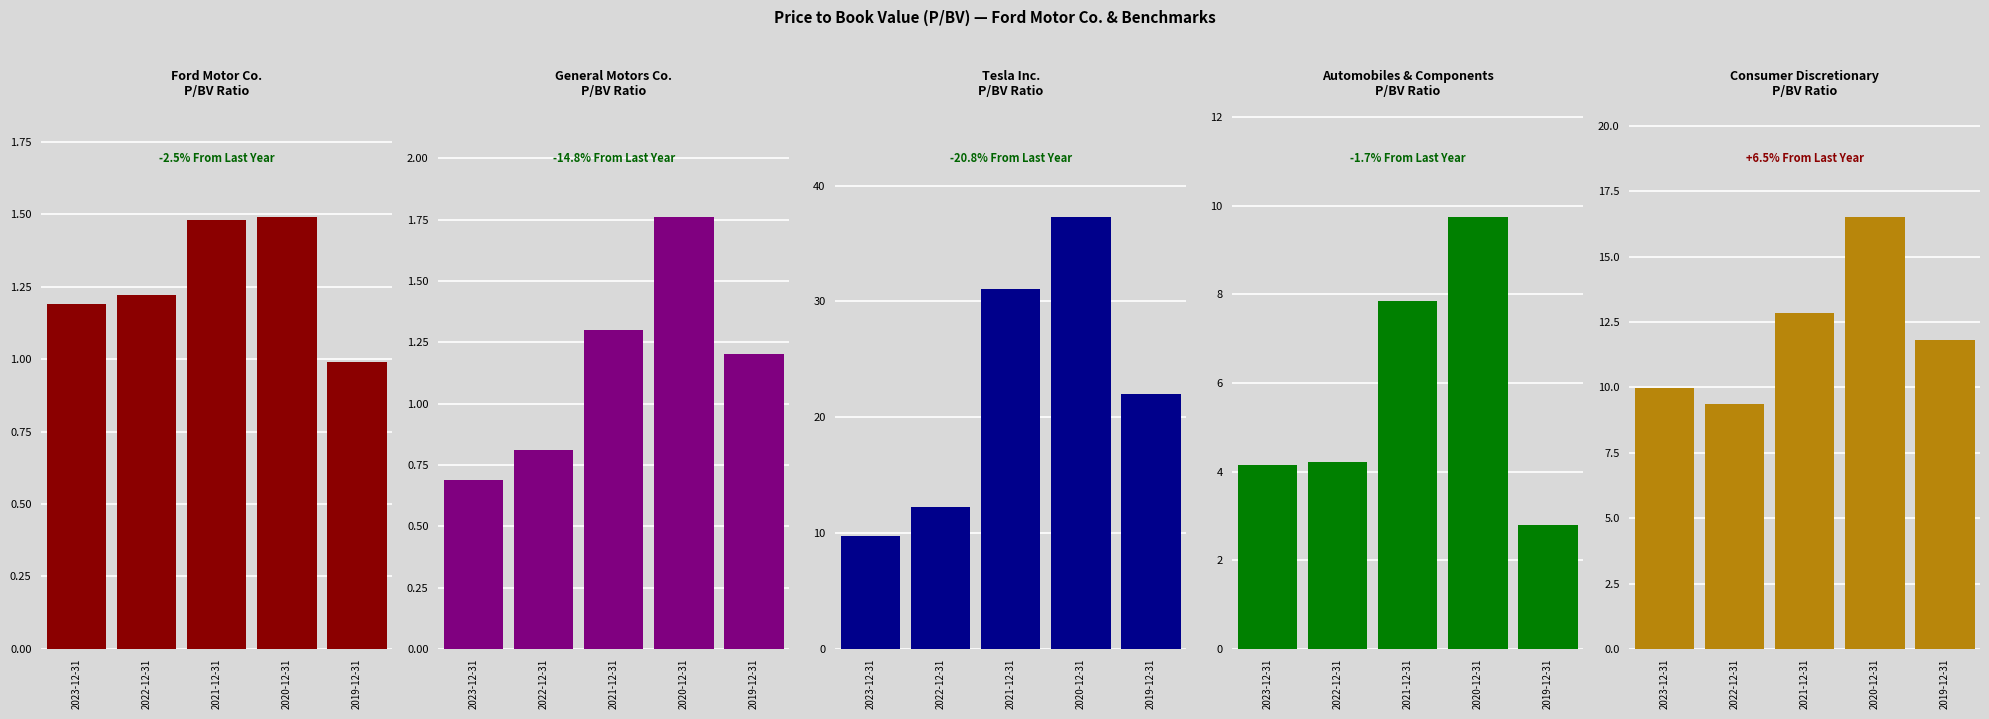

Rank the series by their maximum value, from highest to lowest.

Tesla Inc., Consumer Discretionary, Automobiles & Components, General Motors Co., Ford Motor Co.